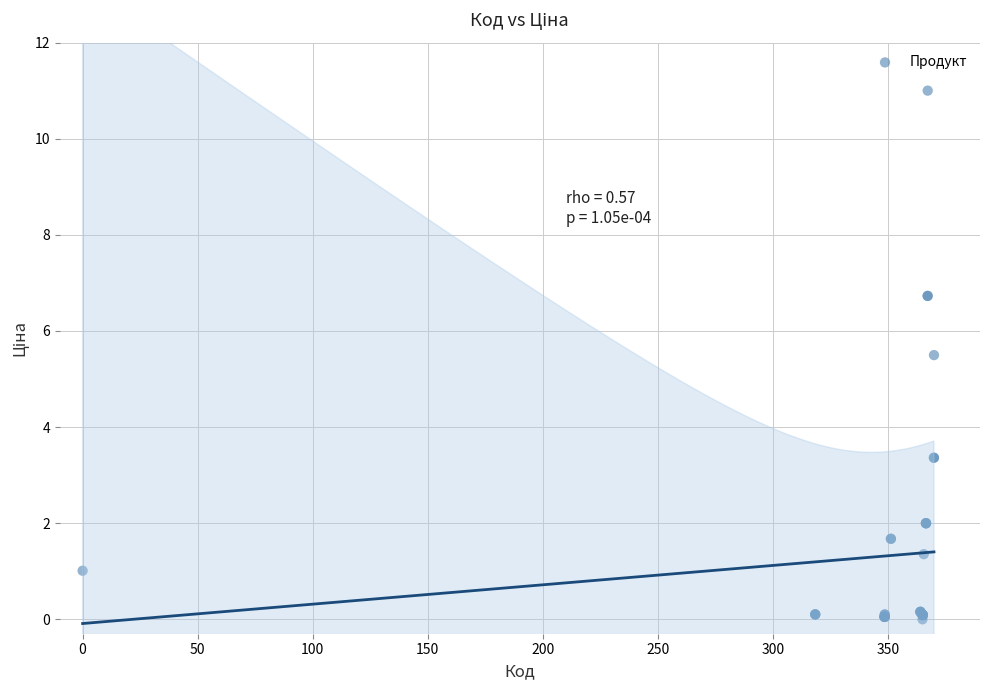

What Y value in the scatter plot is closest to 5?

5.5